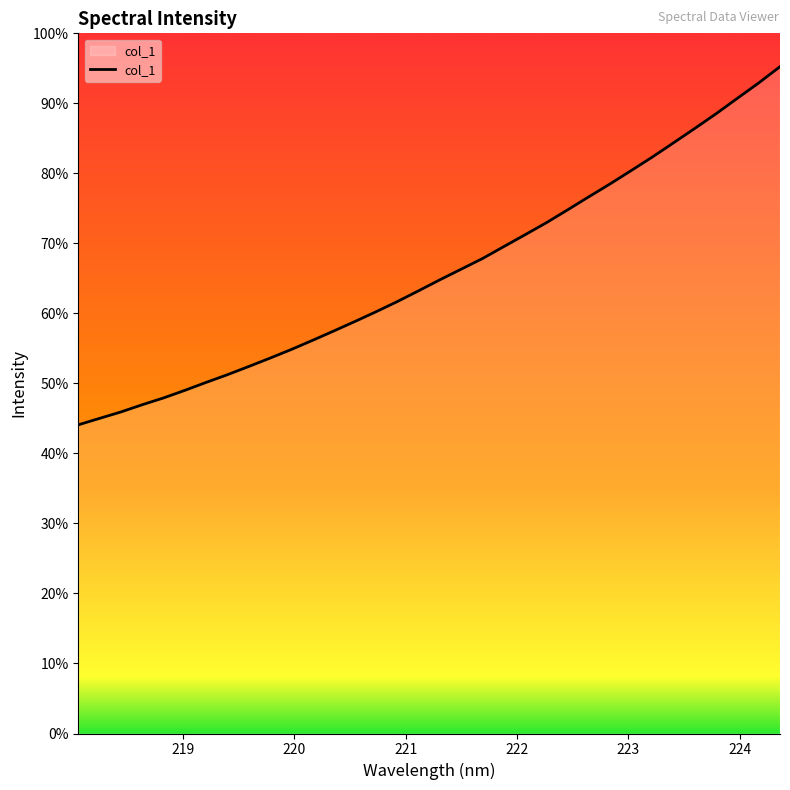

Does the chart display data point markers on the line(s)?

No